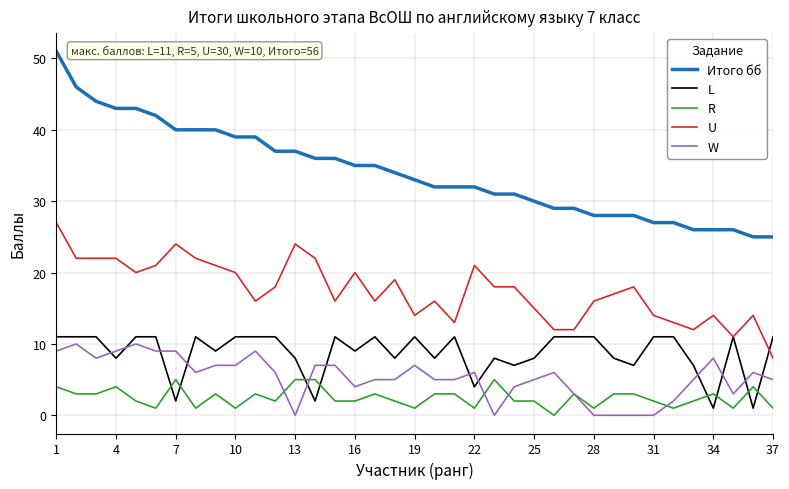

True or false: L and Итого бб intersect in this chart.

False